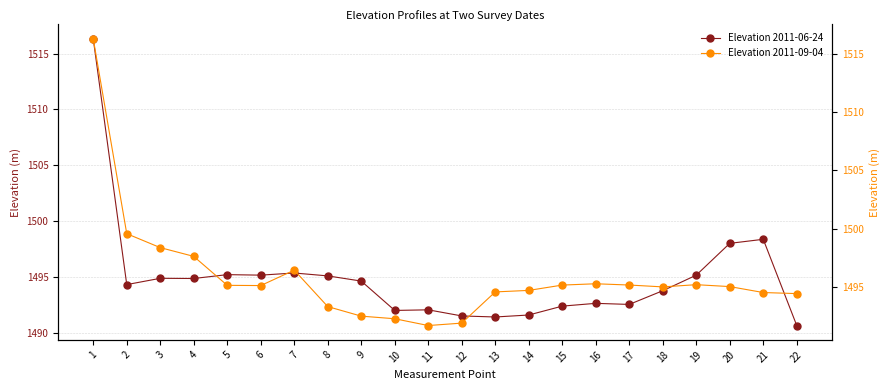

What are all the series names shown in the legend?

Elevation 2011-06-24, Elevation 2011-09-04